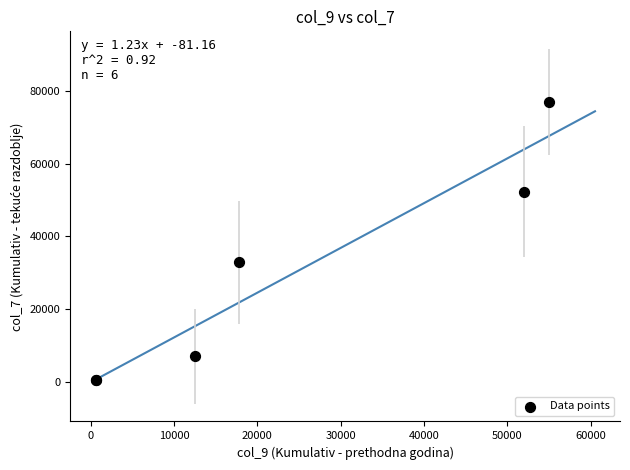

What Y value in the scatter plot is closest to 38701?

32873